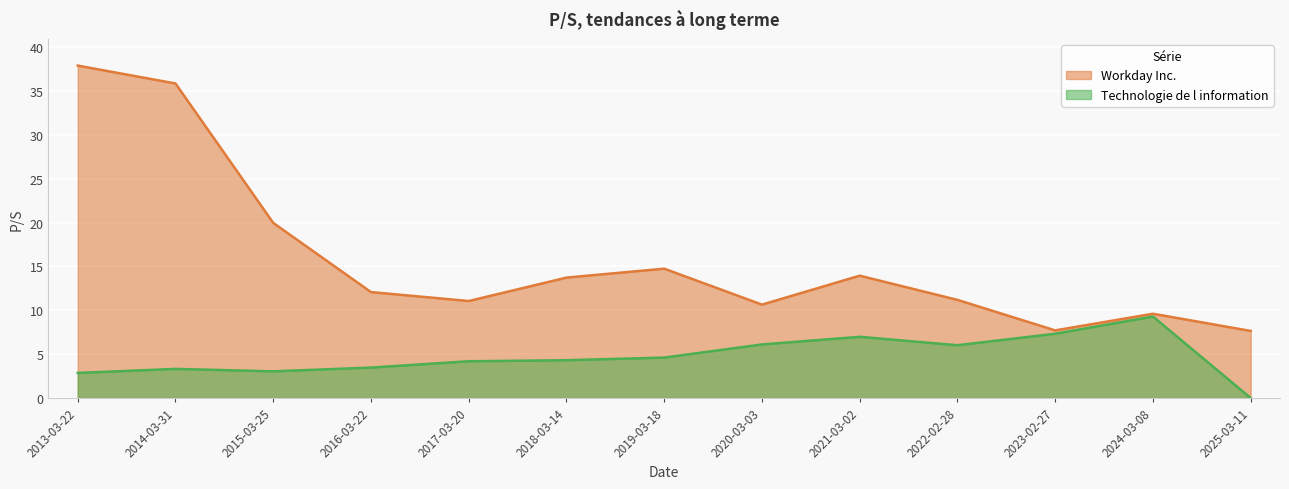

What is the difference between the Workday Inc. values at 2013-03-22 and 2022-02-28?

26.7